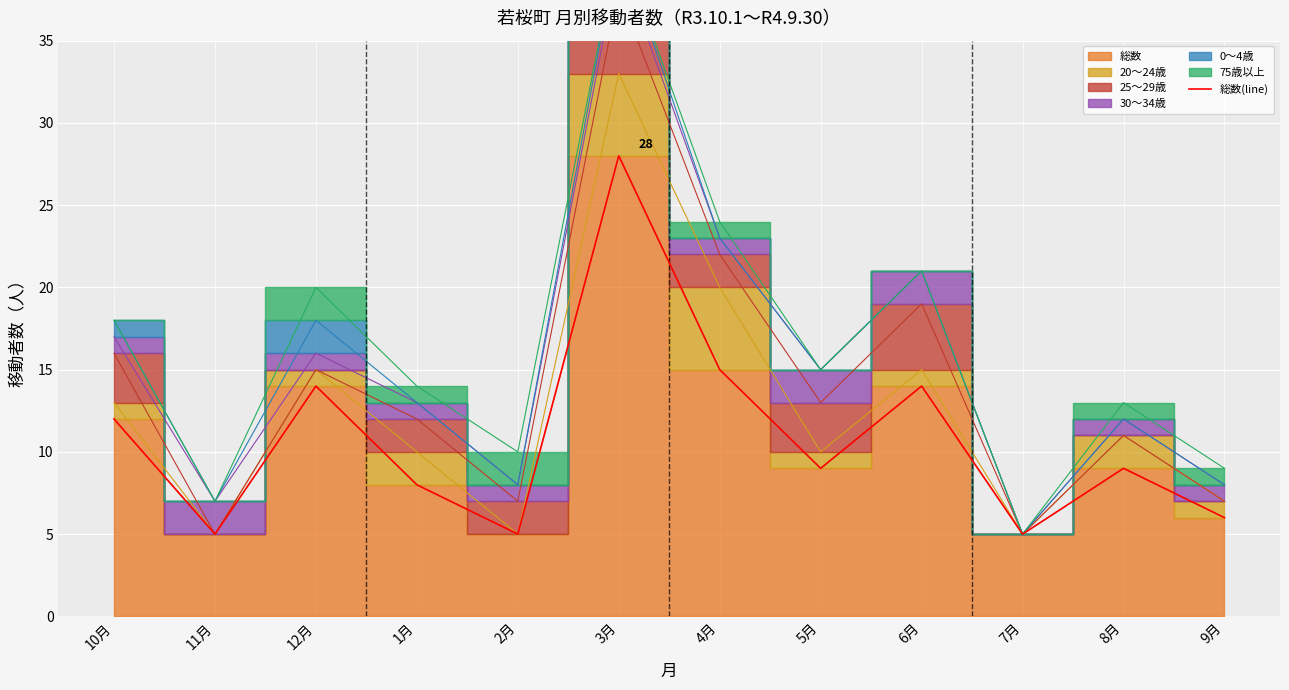

Reading left to right, transcribe all the data shown in this chart.

10月=12	11月=5	12月=14	1月=8	2月=5	3月=28	4月=15	5月=9	6月=14	7月=5	8月=9	9月=6